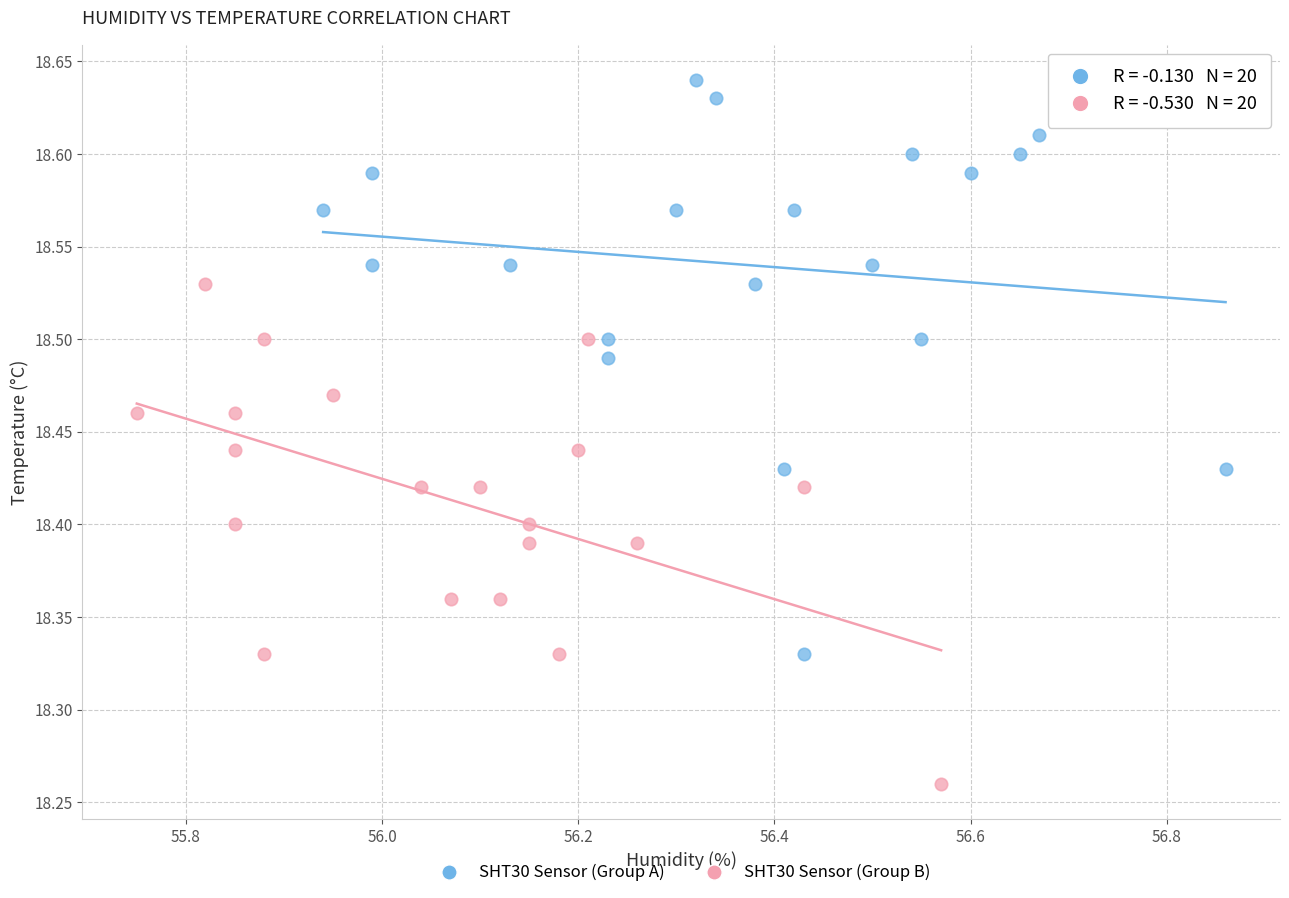

Which series reaches the minimum Y coordinate?

SHT30 Sensor (Group B)